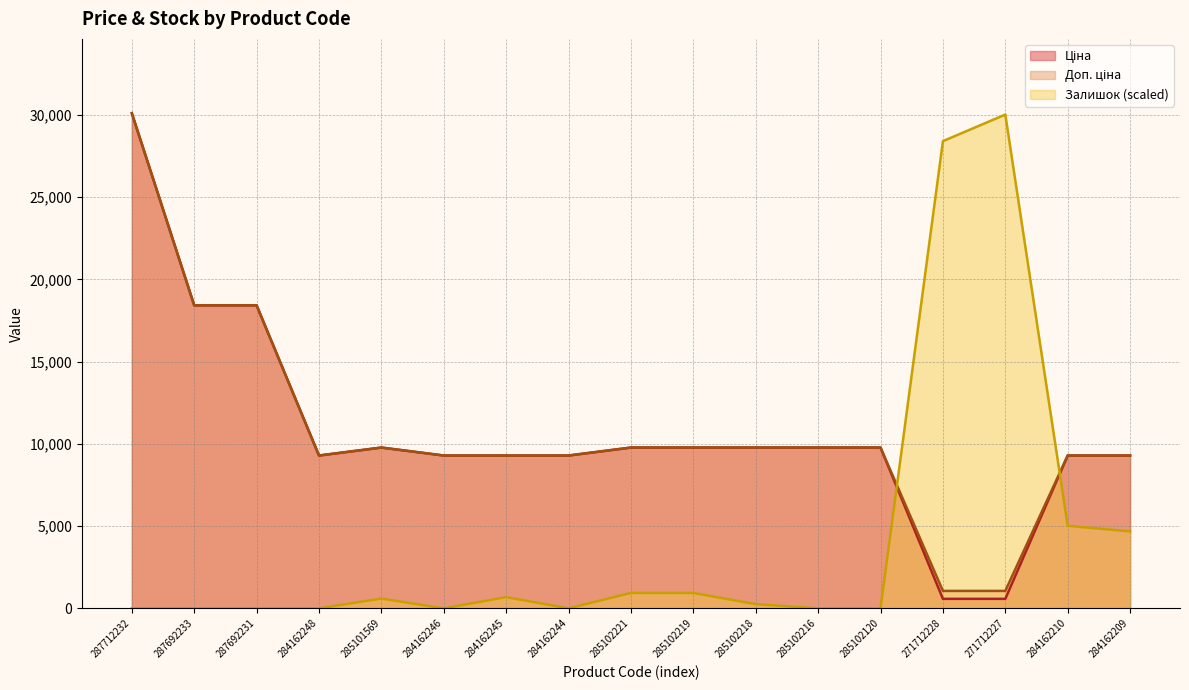

Reading right to left, extract all data points from this chart.

Ціна: 284162209=9290.5	284162210=9290.5	271712227=578.1	271712228=578.1	285102120=9775.5	285102216=9775.5	285102218=9775.5	285102219=9775.5	285102221=9775.5	284162244=9290.5	284162245=9290.5	284162246=9290.5	285101569=9775.5	284162248=9290.5	287692231=18420.9	287692233=18420.9	287712232=30102.8
Доп. ціна: 284162209=9290.5	284162210=9290.5	271712227=1060.0	271712228=1060.0	285102120=9775.5	285102216=9775.5	285102218=9775.5	285102219=9775.5	285102221=9775.5	284162244=9290.5	284162245=9290.5	284162246=9290.5	285101569=9775.5	284162248=9290.5	287692231=18420.9	287692233=18420.9	287712232=30102.8
Залишок: 284162209=4677.0	284162210=5017.1	271712227=30017.8	271712228=28402.1	285102120=0.0	285102216=0.0	285102218=255.1	285102219=935.4	285102221=935.4	284162244=0.0	284162245=680.3	284162246=0.0	285101569=595.3	284162248=0.0	287692231=0.0	287692233=0.0	287712232=0.0